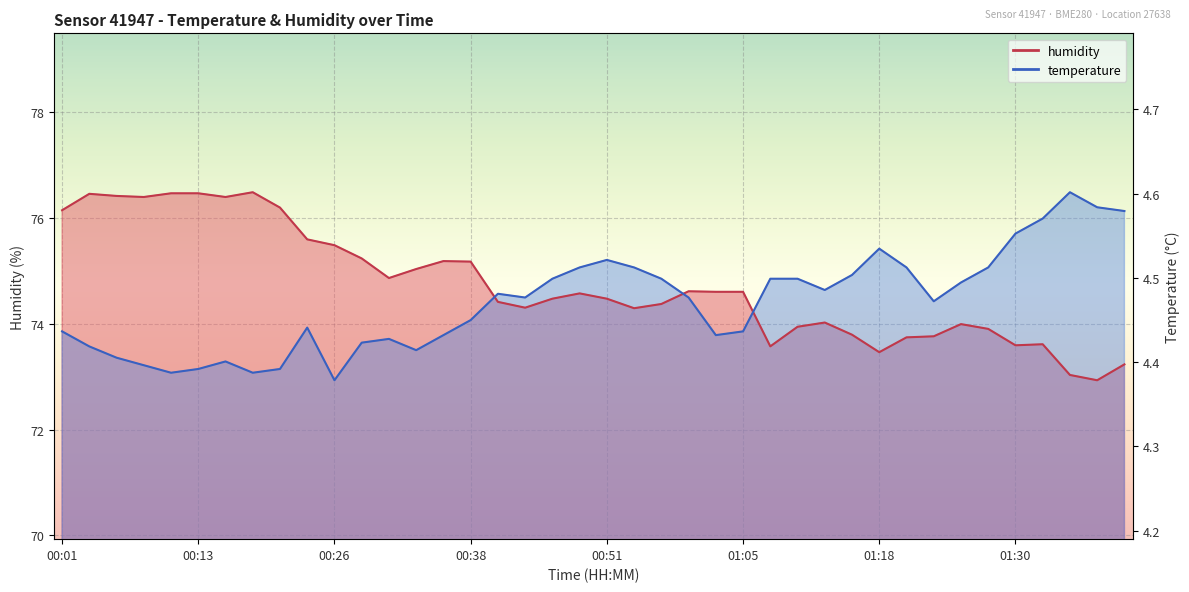

Rank the categories by humidity value from lowest to highest.

01:37, 01:35, 01:40, 01:18, 01:08, 01:30, 01:32, 01:20, 01:23, 01:15, 01:28, 01:10, 01:25, 01:13, 00:53, 00:43, 00:56, 00:41, 00:46, 00:51, 00:48, 01:03, 01:05, 00:58, 00:31, 00:34, 00:38, 00:36, 00:29, 00:26, 00:24, 00:01, 00:21, 00:09, 00:16, 00:06, 00:04, 00:11, 00:13, 00:19